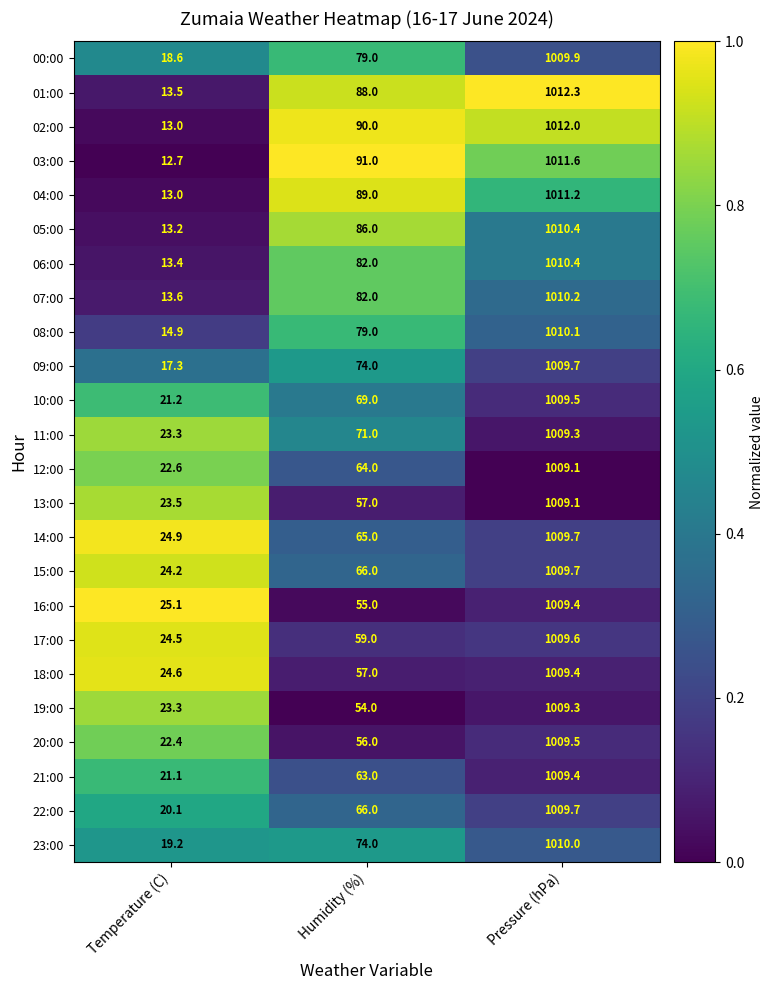

Which category has the lowest value in the 11:00 series?

Temperature (C)